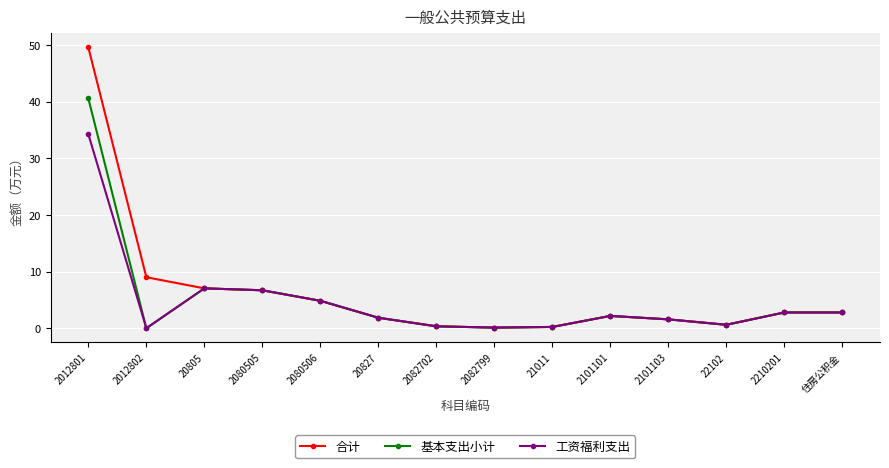

What is the value of the 合计 point at the 13th from the left?

2.8